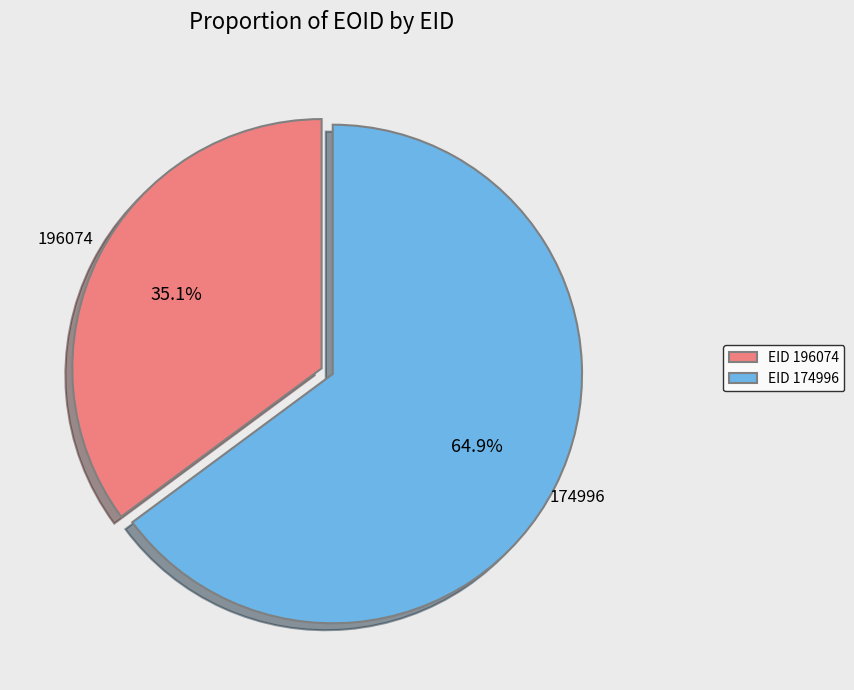

What percentage is NOT represented by EID 174996?

35.1%